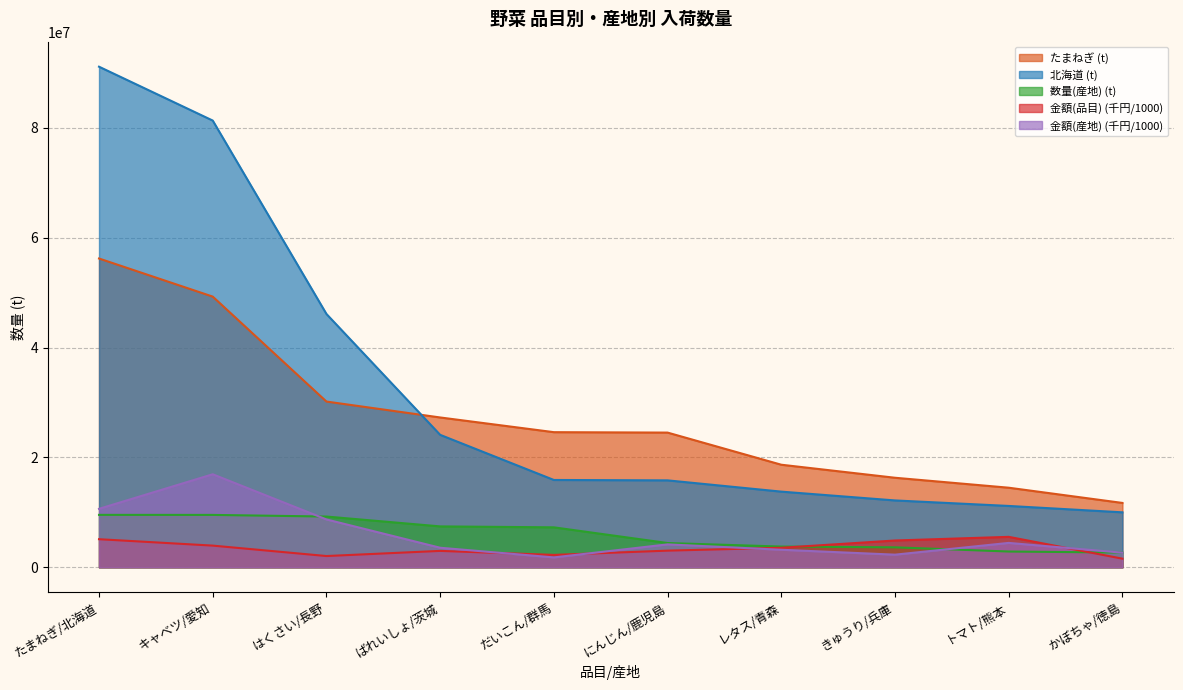

Which series has the largest total across all categories?

北海道 (t)